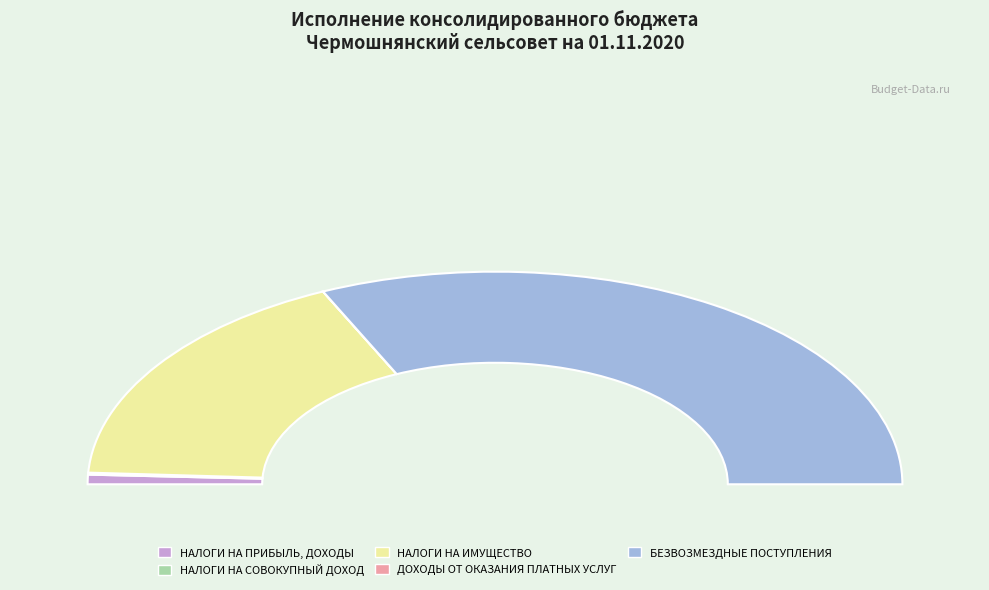

What percentage is NOT represented by НАЛОГИ НА СОВОКУПНЫЙ ДОХОД?

99.7%